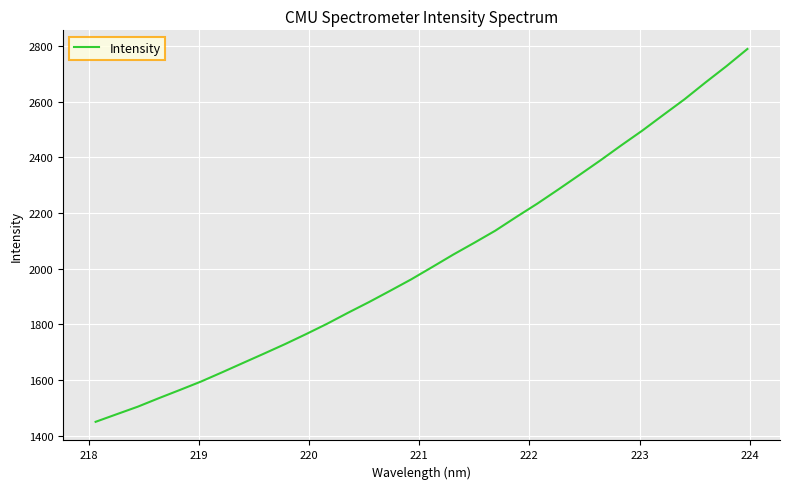

What is the maximum value shown in the chart?

2789.5